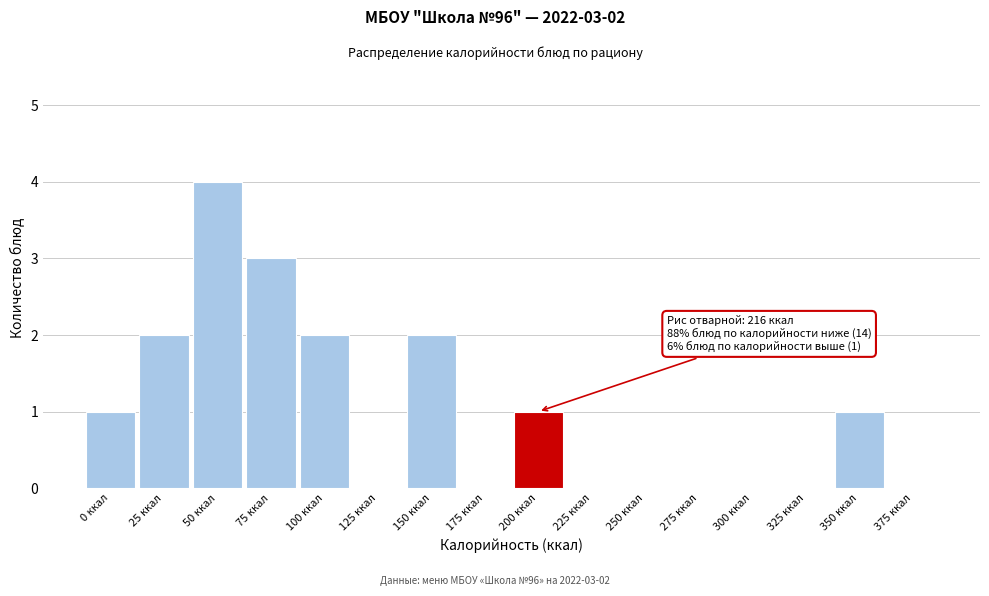

Reading left to right, extract all data points from this chart.

0 ккал=1	25 ккал=2	50 ккал=4	75 ккал=3	100 ккал=2	125 ккал=0	150 ккал=2	175 ккал=0	200 ккал=1	225 ккал=0	250 ккал=0	275 ккал=0	300 ккал=0	325 ккал=0	350 ккал=1	375 ккал=0